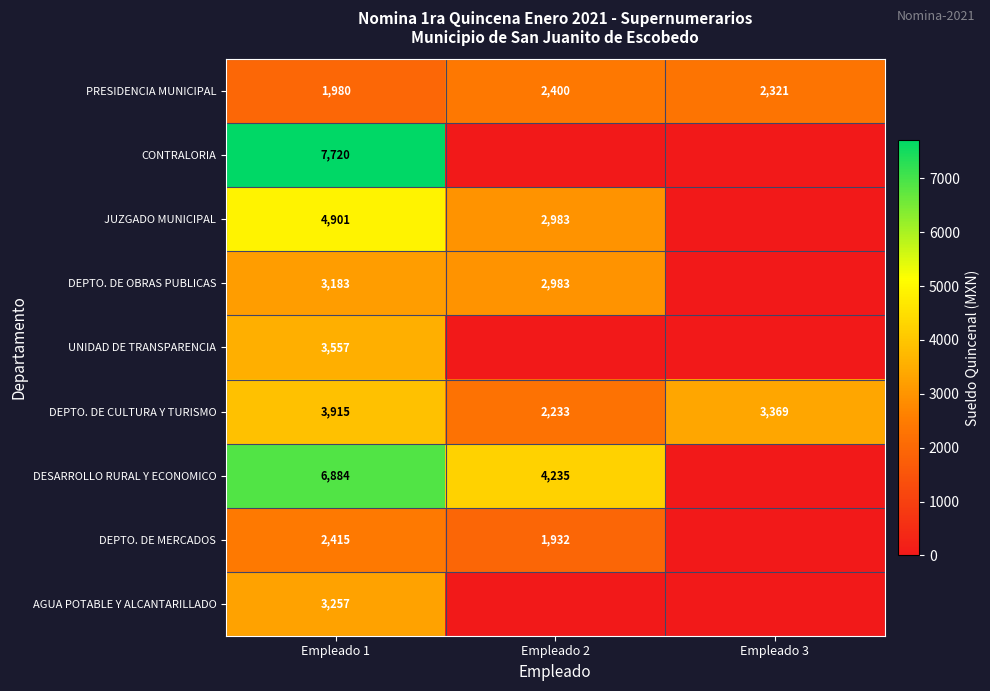

Which has a higher value, Empleado 1 or Empleado 3?

Empleado 3